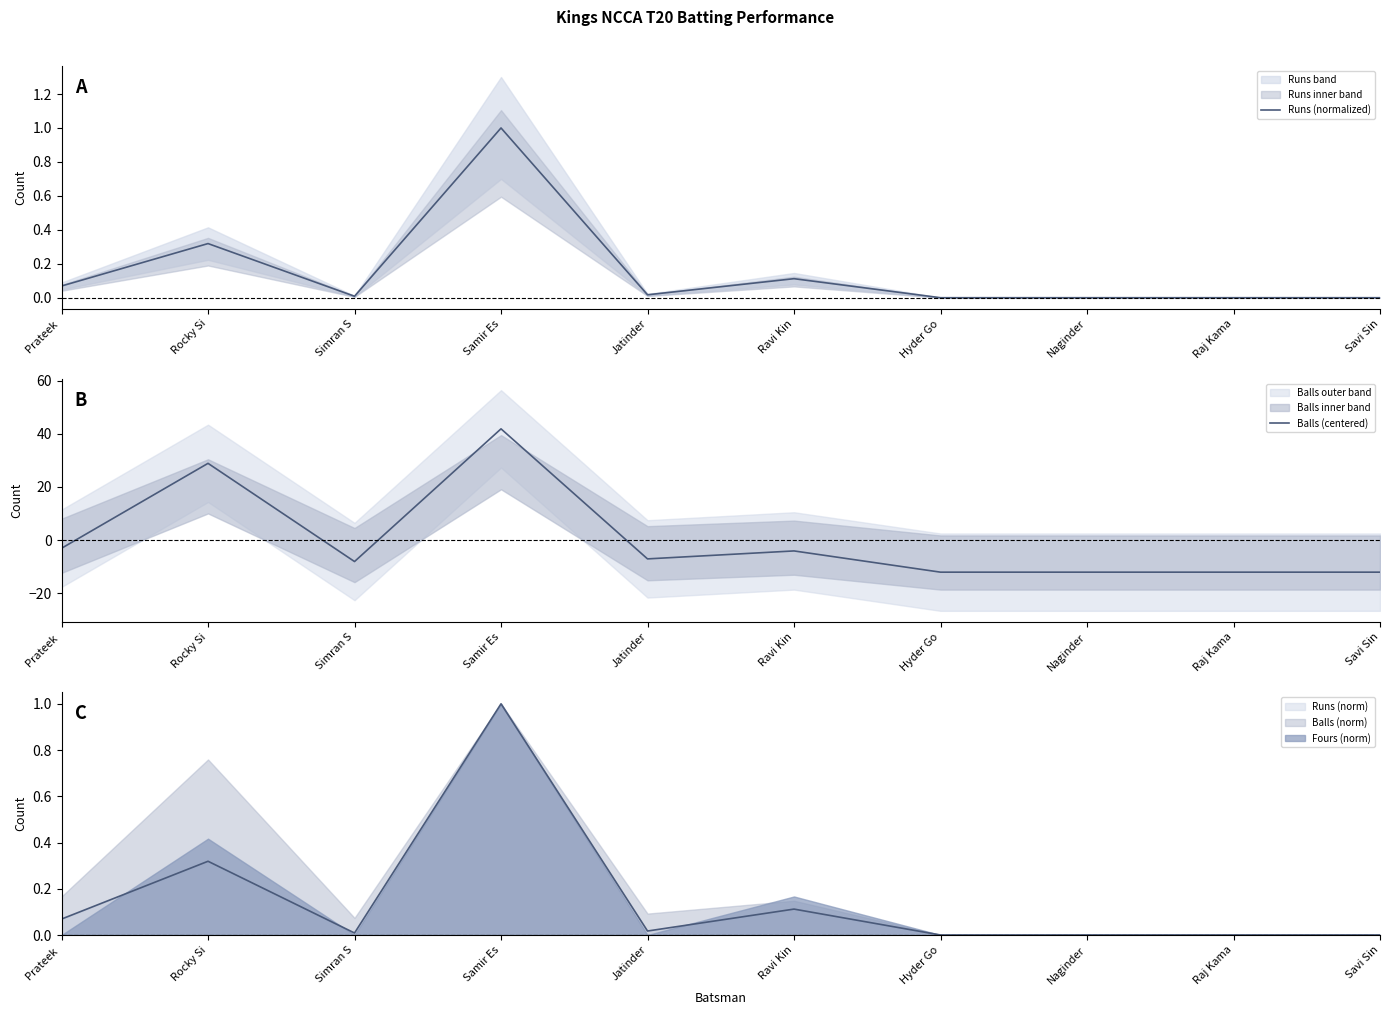

How many interior local peaks does the Runs (normalized) series have?

3